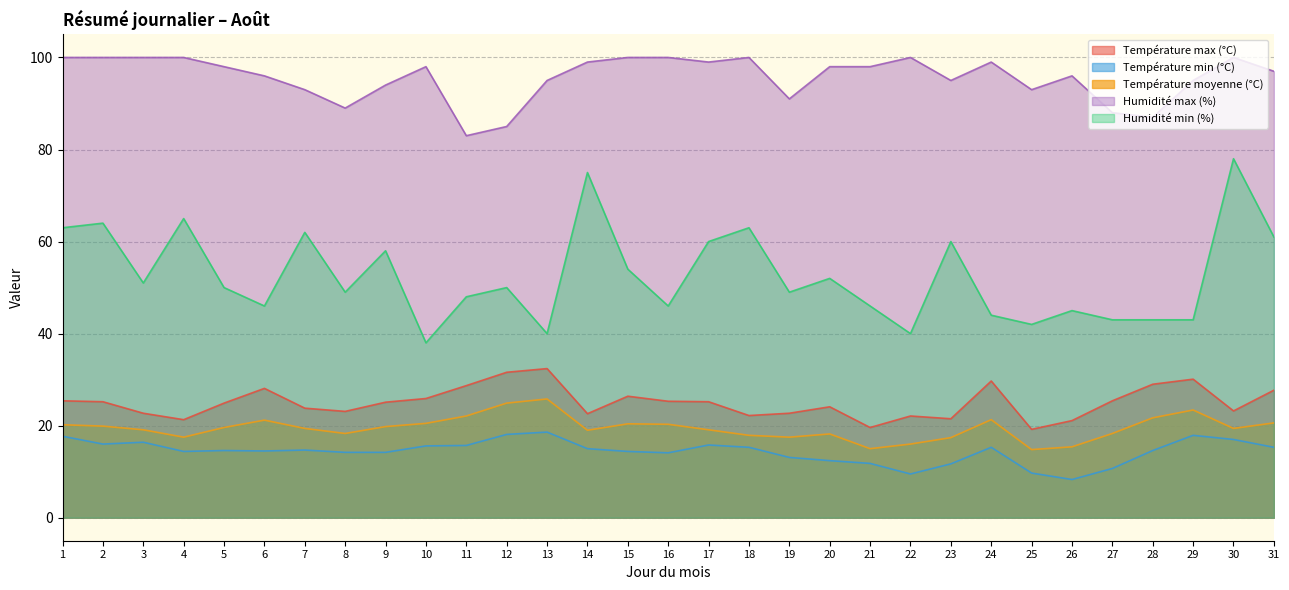

The Température min (°C) series shows 17.7 at 1. True or false?

True